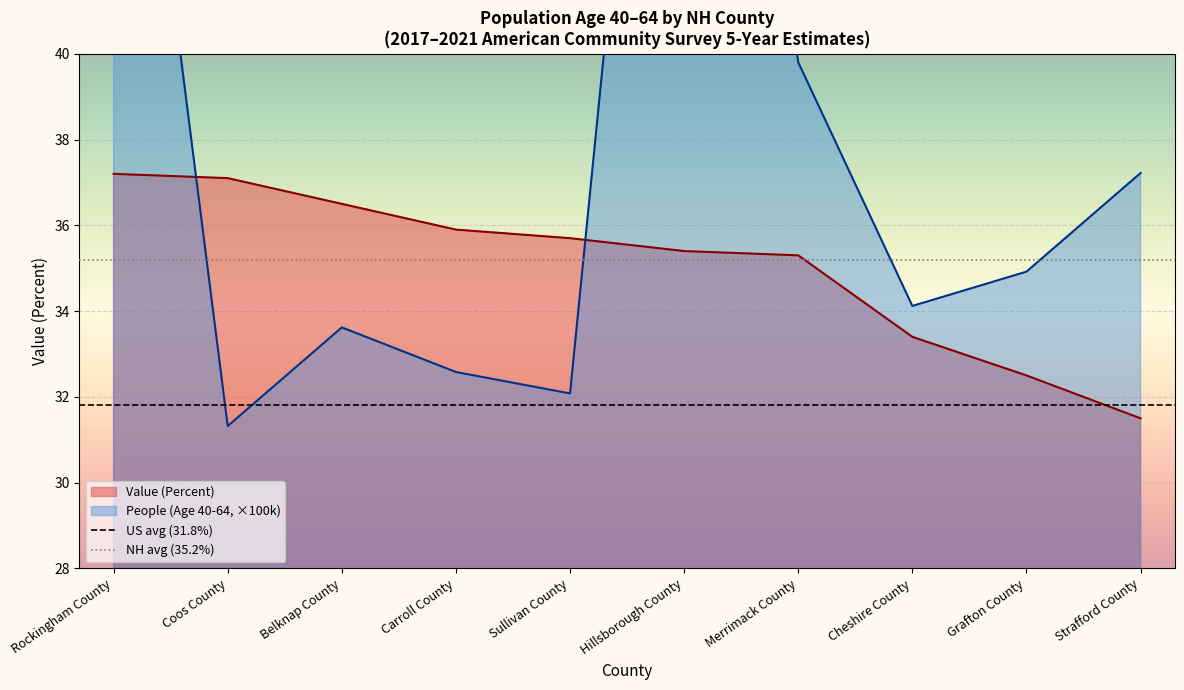

What is the difference between the maximum and second lowest values in the People (Age 40-64) scaled series?

26.7